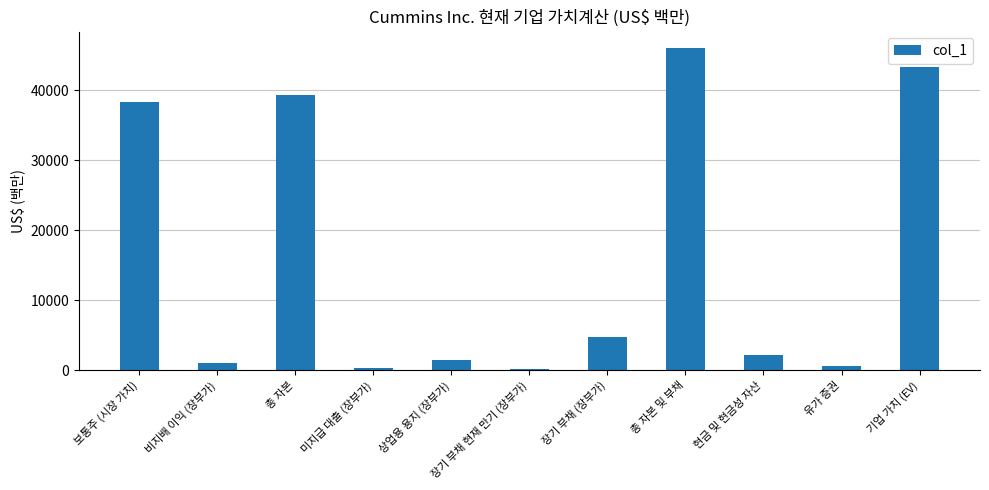

The chart shows a value of 72937 at 기업 가치 (EV). True or false?

False